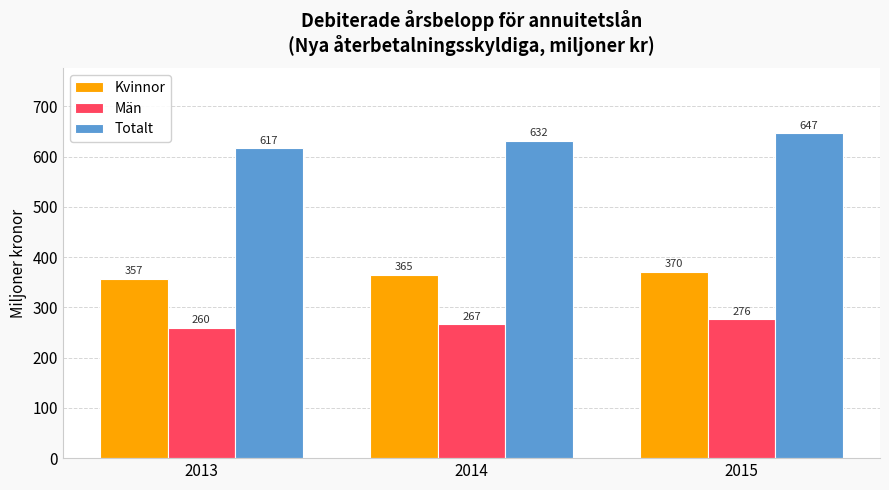

What is the sum of the Män values at 2013 and 2014?

526.7